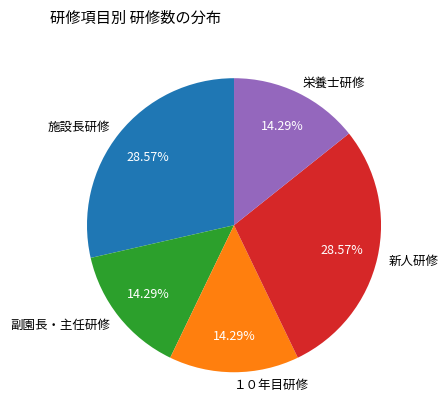

Does any single category account for the majority?

No